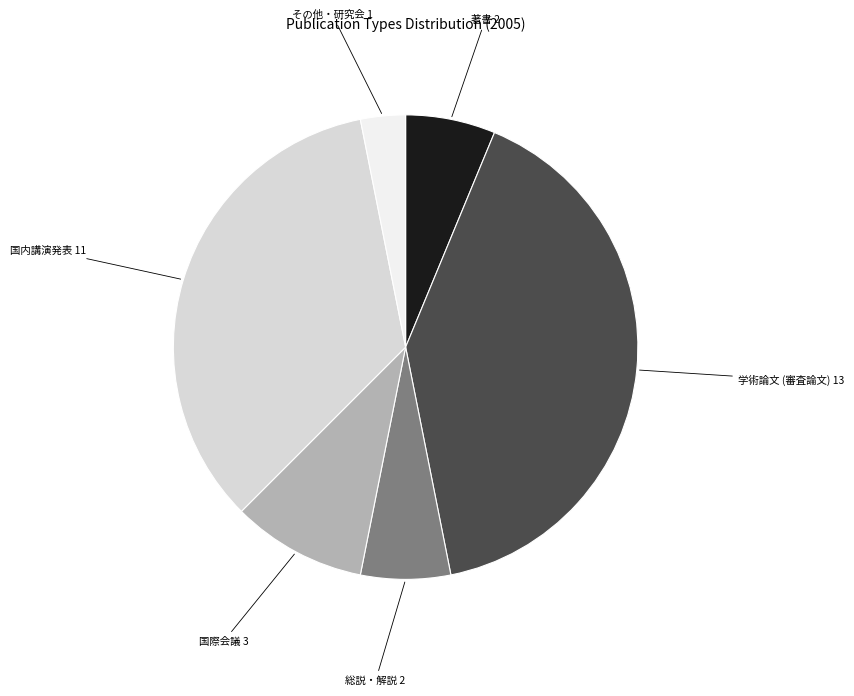

Between 国際会議 and その他・研究会, which is larger?

国際会議